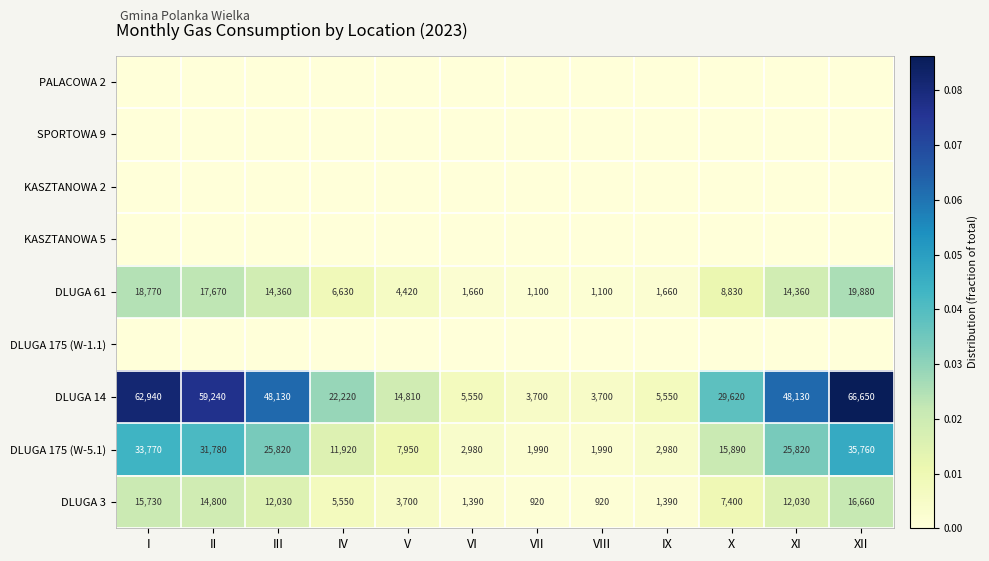

What is the total value across all series at IV?

0.1